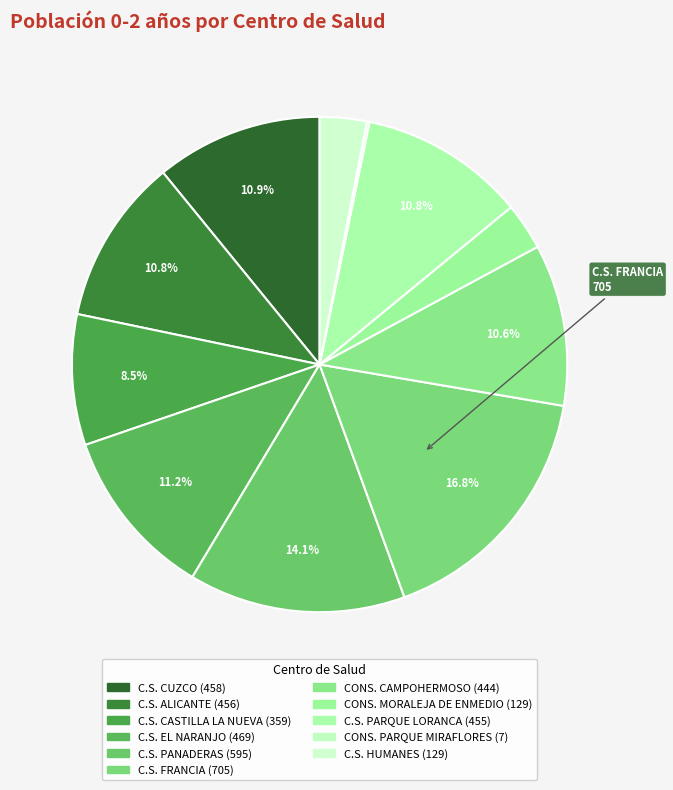

Is it true that C.S. PANADERAS is 14% of the pie?

True